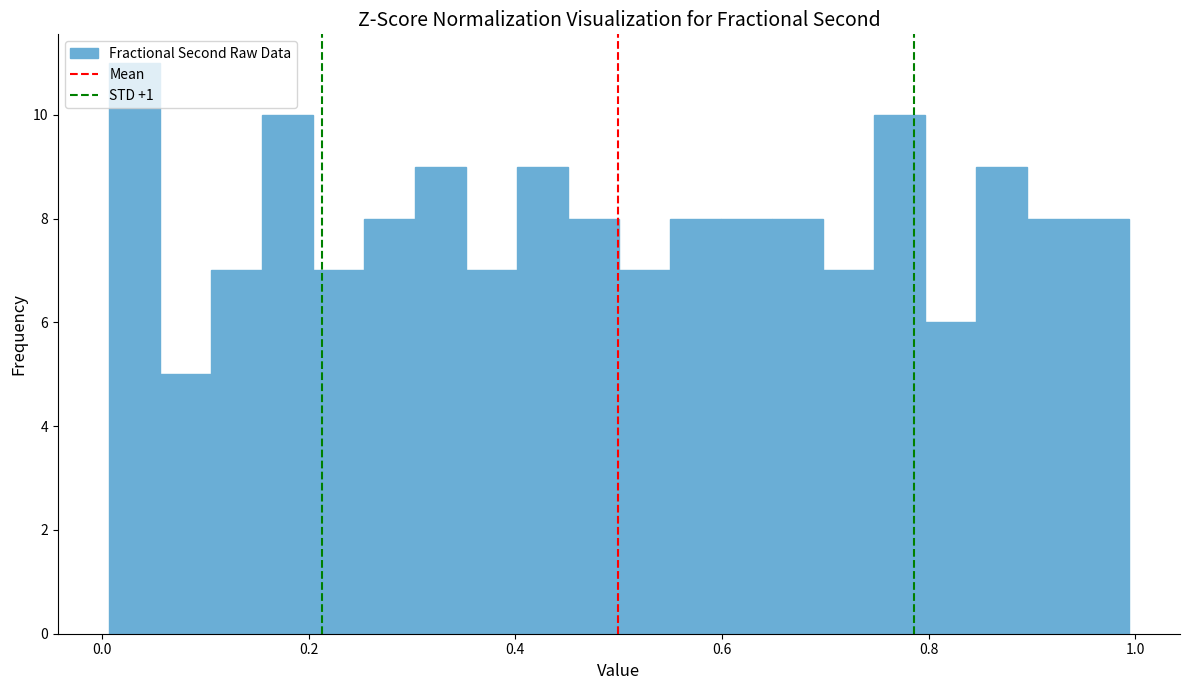

Read against the x-axis, roughly where is the centre of the tallest bar?

0.04